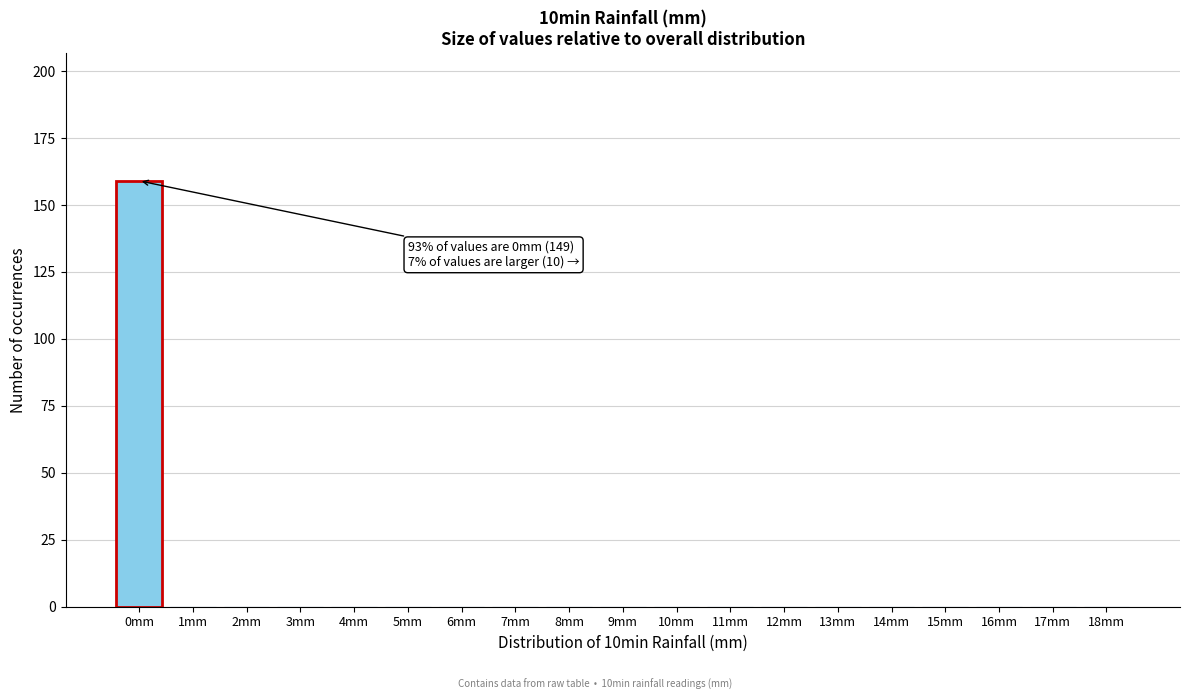

Reading left to right, list all the values displayed in this chart.

0mm=159	1mm=0	2mm=0	3mm=0	4mm=0	5mm=0	6mm=0	7mm=0	8mm=0	9mm=0	10mm=0	11mm=0	12mm=0	13mm=0	14mm=0	15mm=0	16mm=0	17mm=0	18mm=0